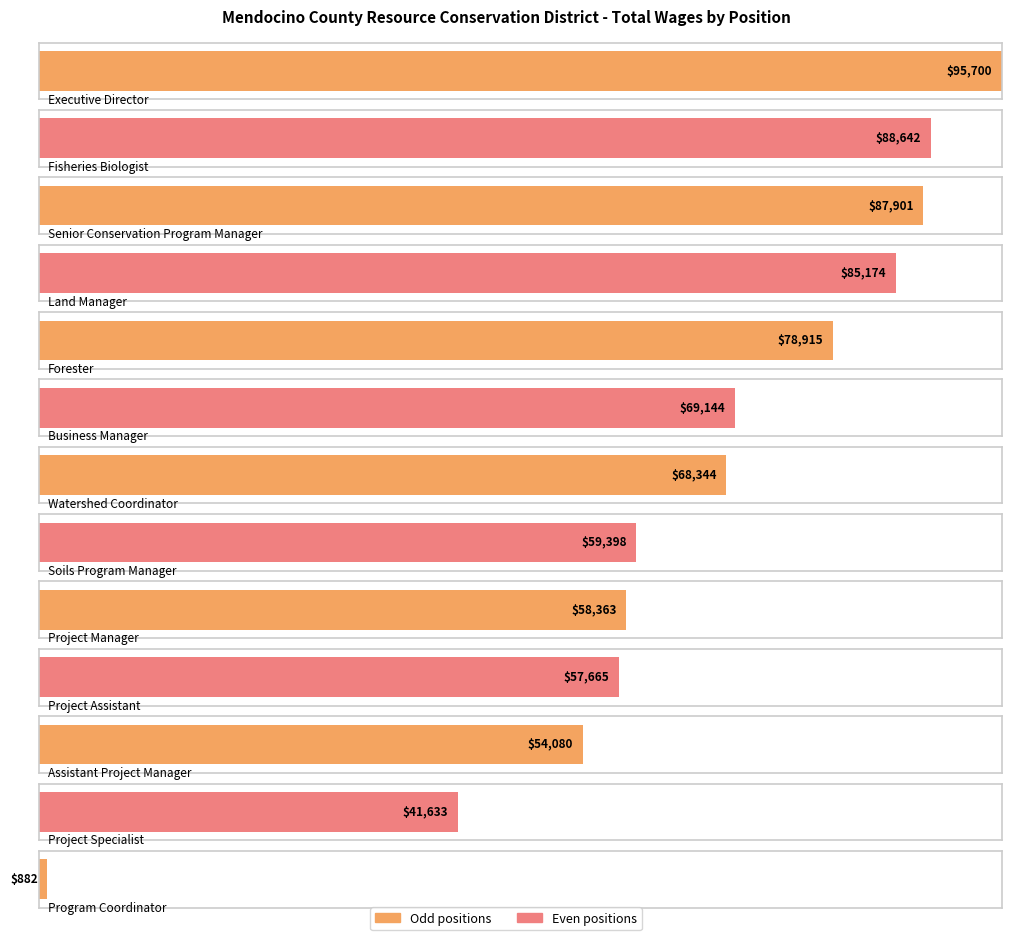

What is the difference between the maximum and minimum values?

94818